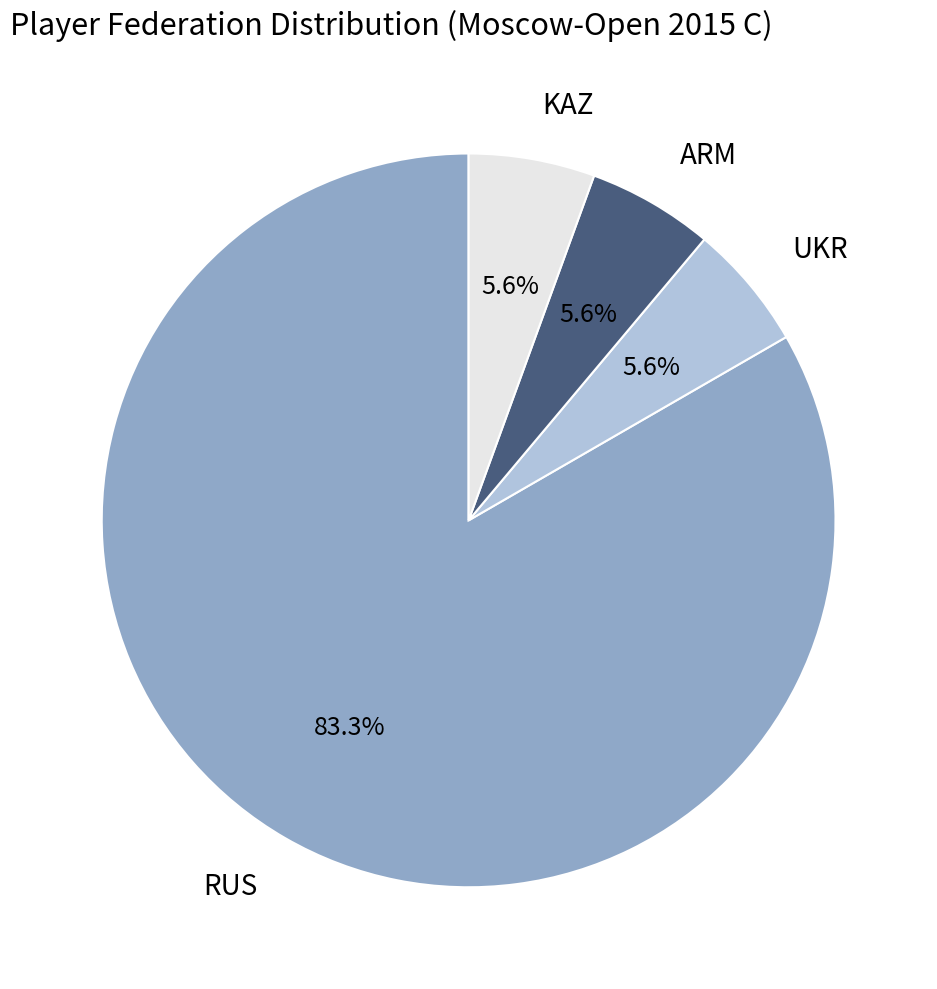

To the nearest percent, what is the difference between the ARM and UKR slice percentages?

0%